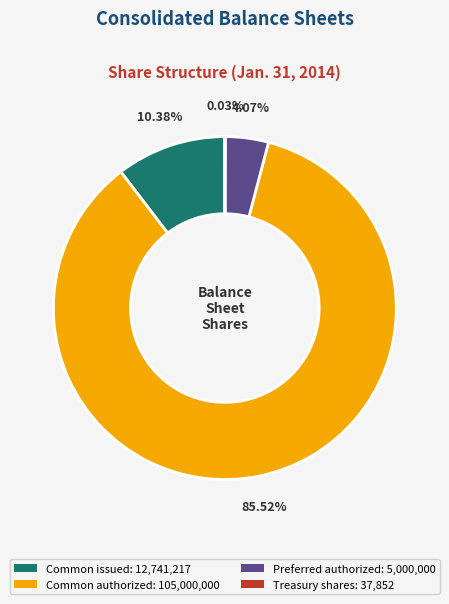

Is there any slice that represents more than half of the pie?

Yes